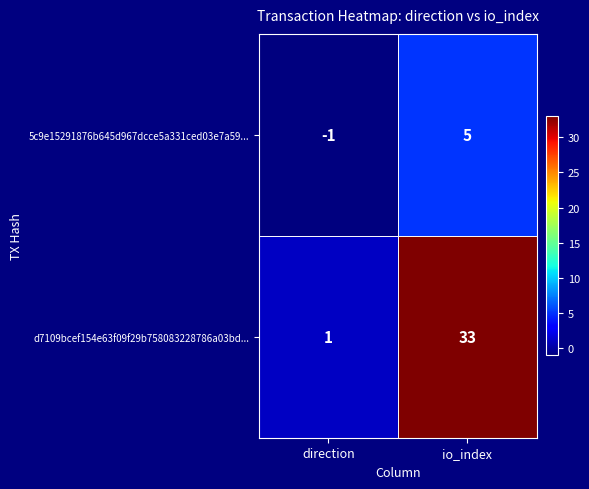

At which label is d7109bcef154e63f09f29b758083228786a03bd... closest to 17?

direction